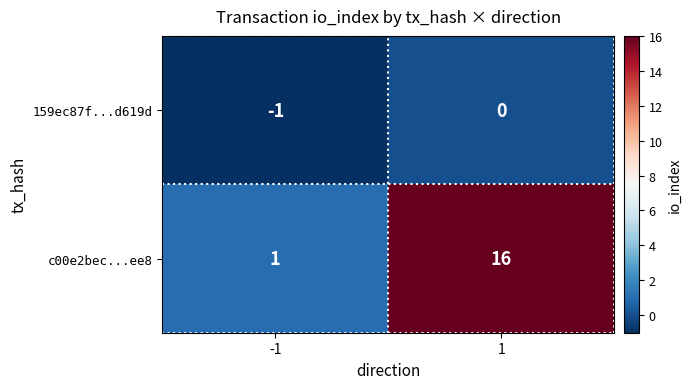

List the series in order of their overall mean, lowest first.

159ec87f...d619d, c00e2bec...ee8